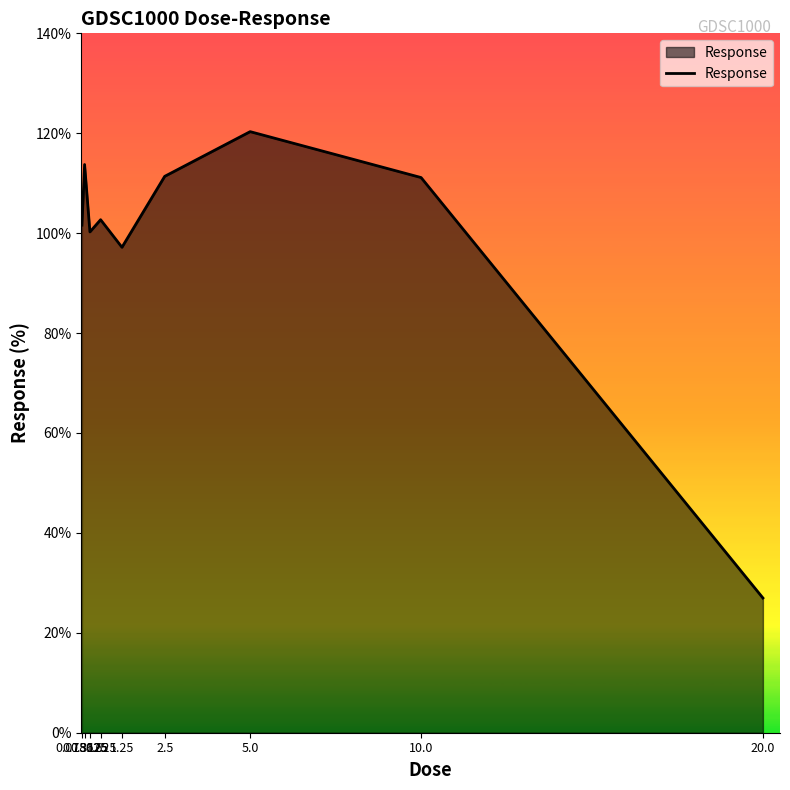

What is the difference between the maximum and minimum values?

93.3